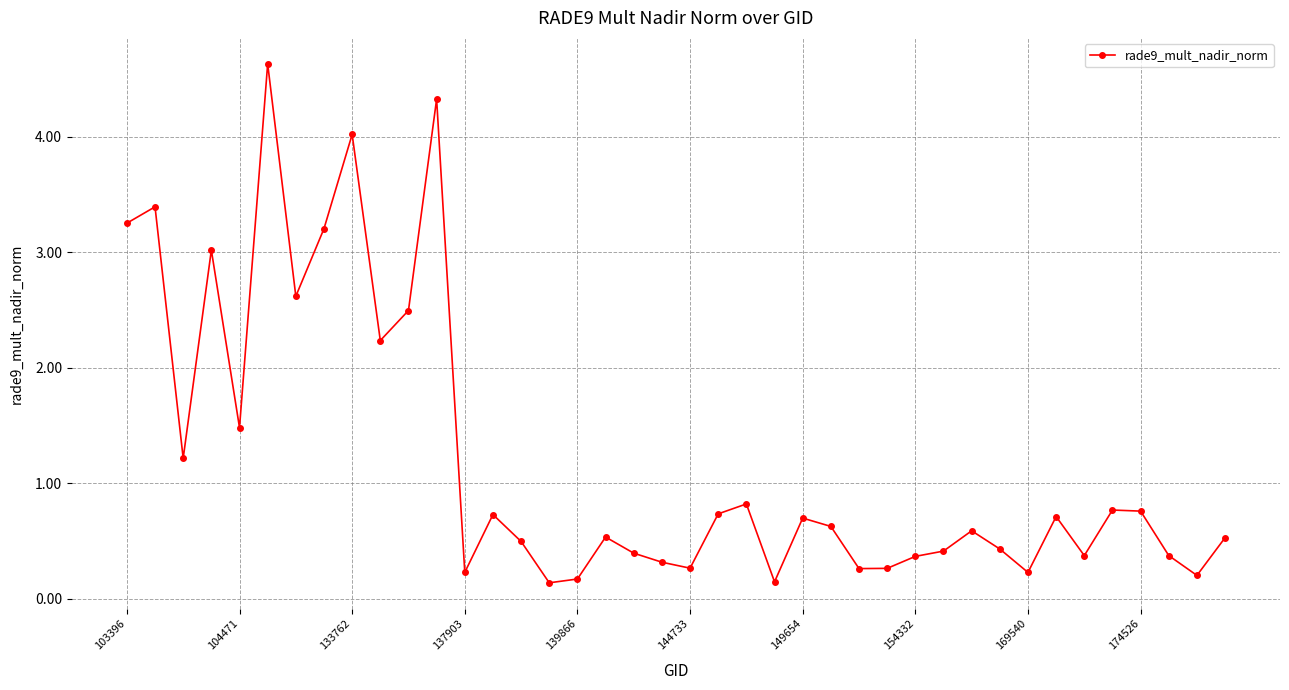

What is the value of the 26th point from the left?

0.6